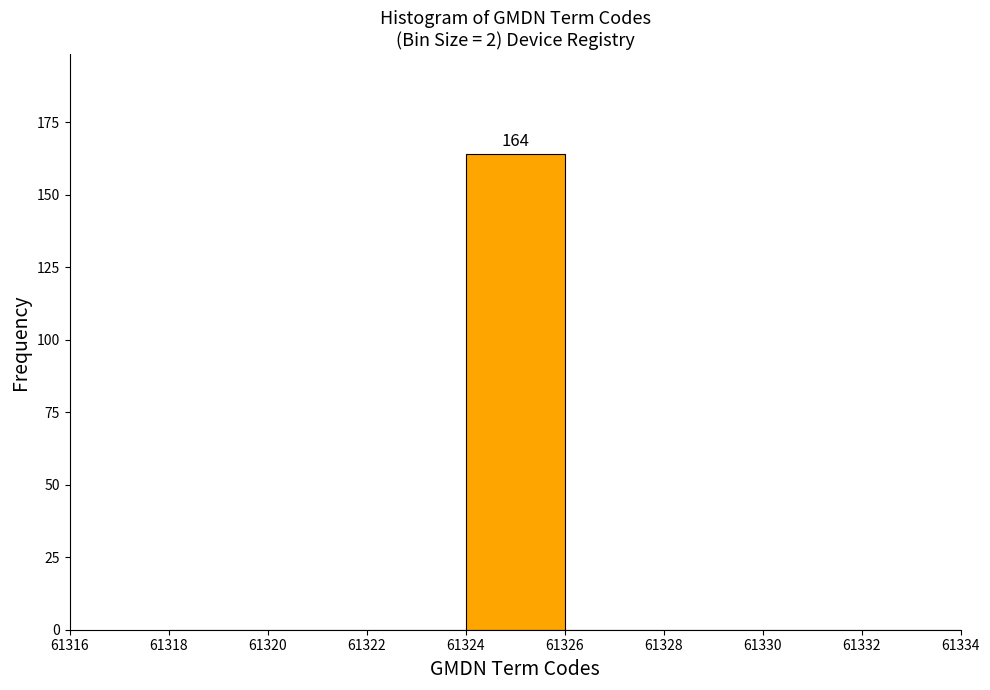

Which range on the x-axis has the tallest bar?

61324 to 61326